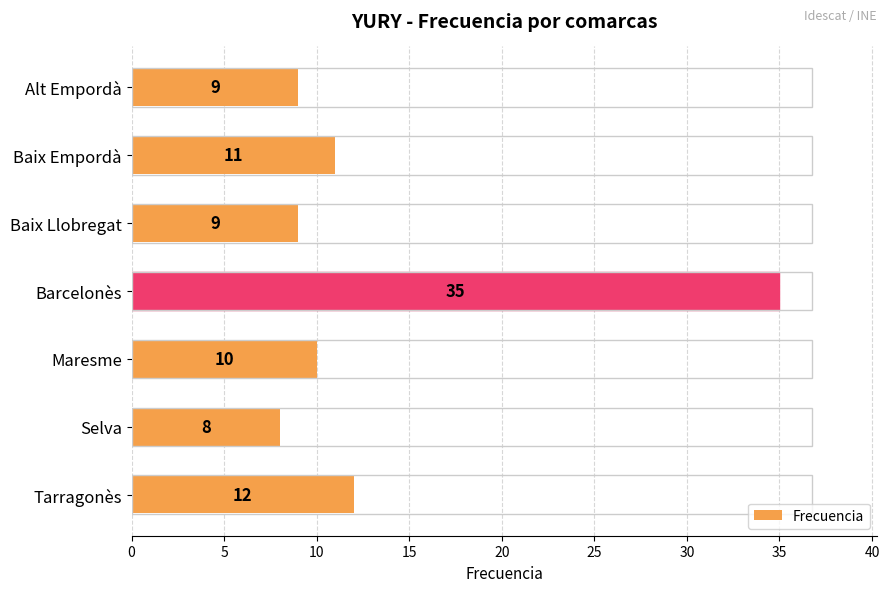

What is the change in value from Baix Empordà to Tarragonès?

+1